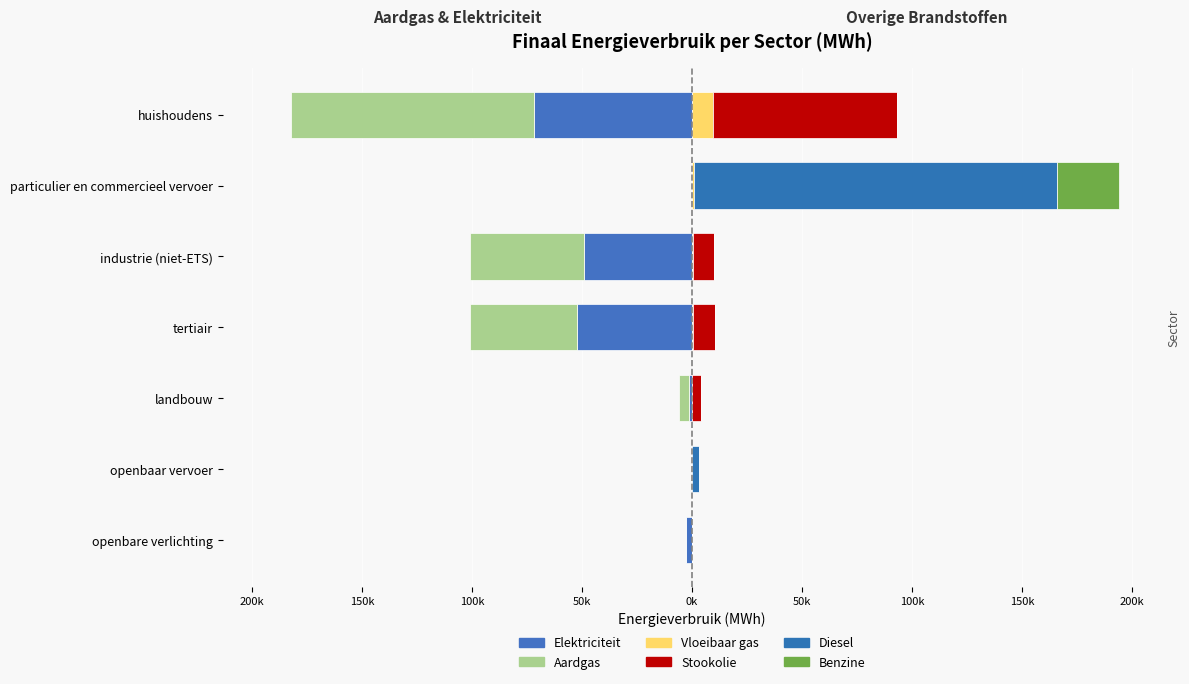

What is the difference between the highest and lowest values at 50k?

61772.0